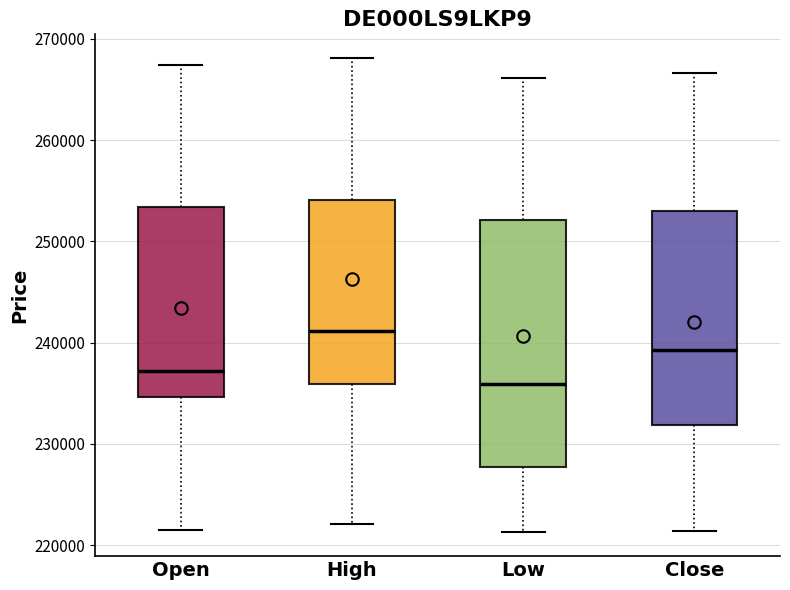

Reading left to right, transcribe this box plot: for each box, give where its median line is, the range the box spans, and where its two whiskers end, as read against the y-axis. The values are not printed on the chart, so give them approximately, as read against the axis.

Open: median 237000, box 235000 to 253000, whiskers 222000 to 267000
High: median 241000, box 236000 to 254000, whiskers 222000 to 268000
Low: median 236000, box 228000 to 252000, whiskers 221000 to 266000
Close: median 239000, box 232000 to 253000, whiskers 221000 to 267000